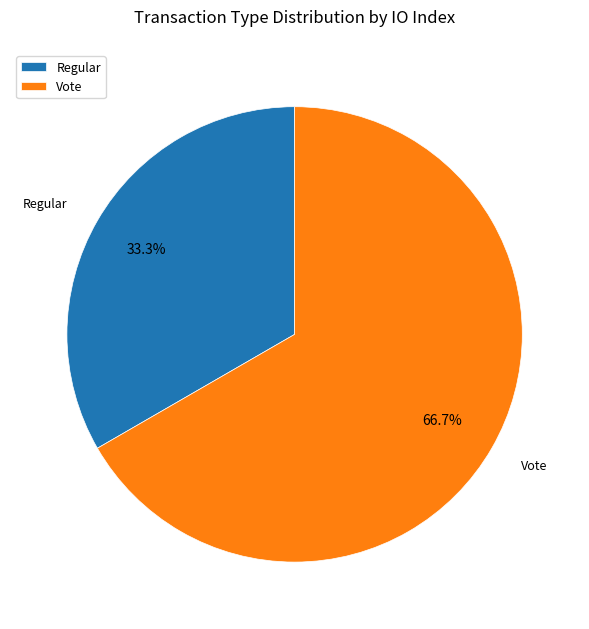

Does Vote represent more than half of the total?

Yes